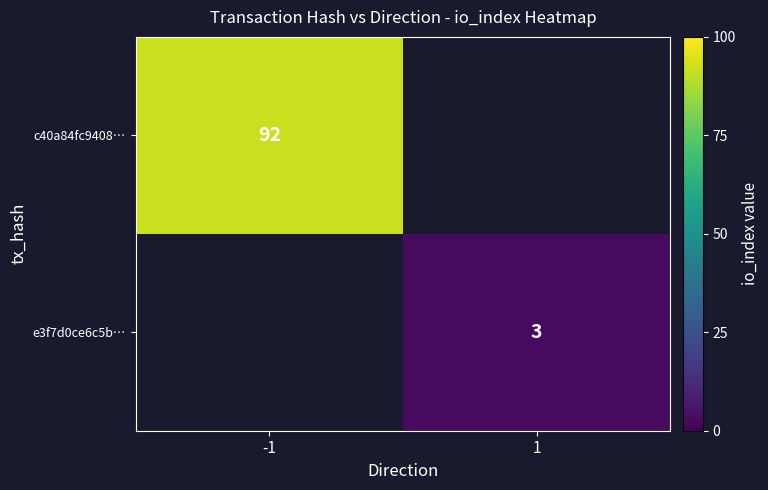

Which category has the highest value across all series?

-1